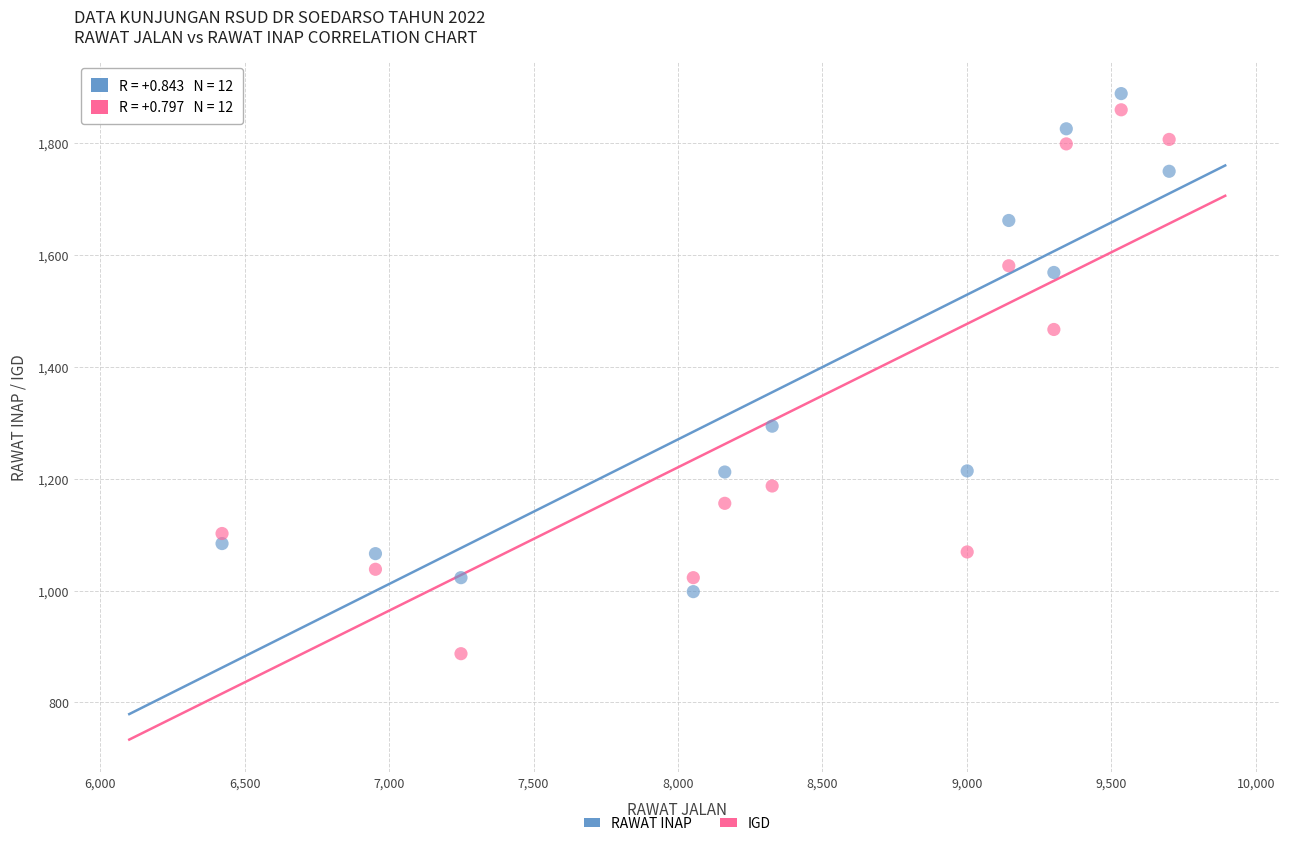

Which series contains the lowest Y value?

IGD